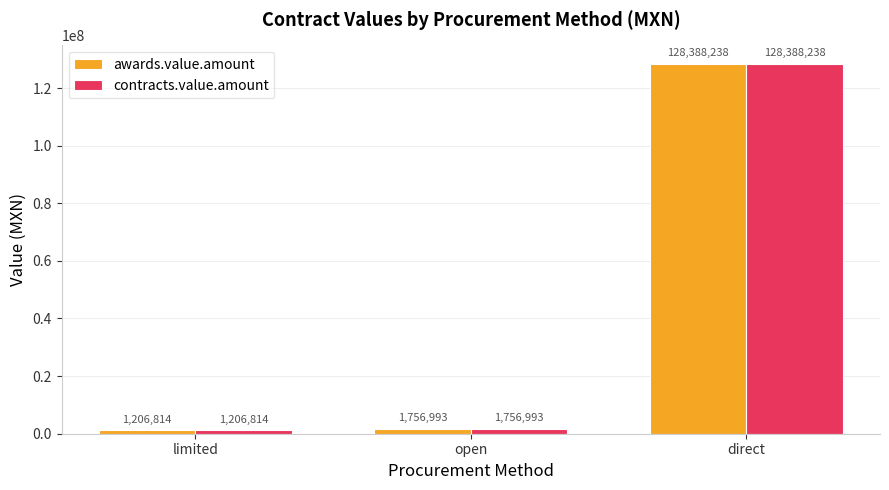

True or false: contracts.value.amount has a value of 1206814.3 at limited.

True